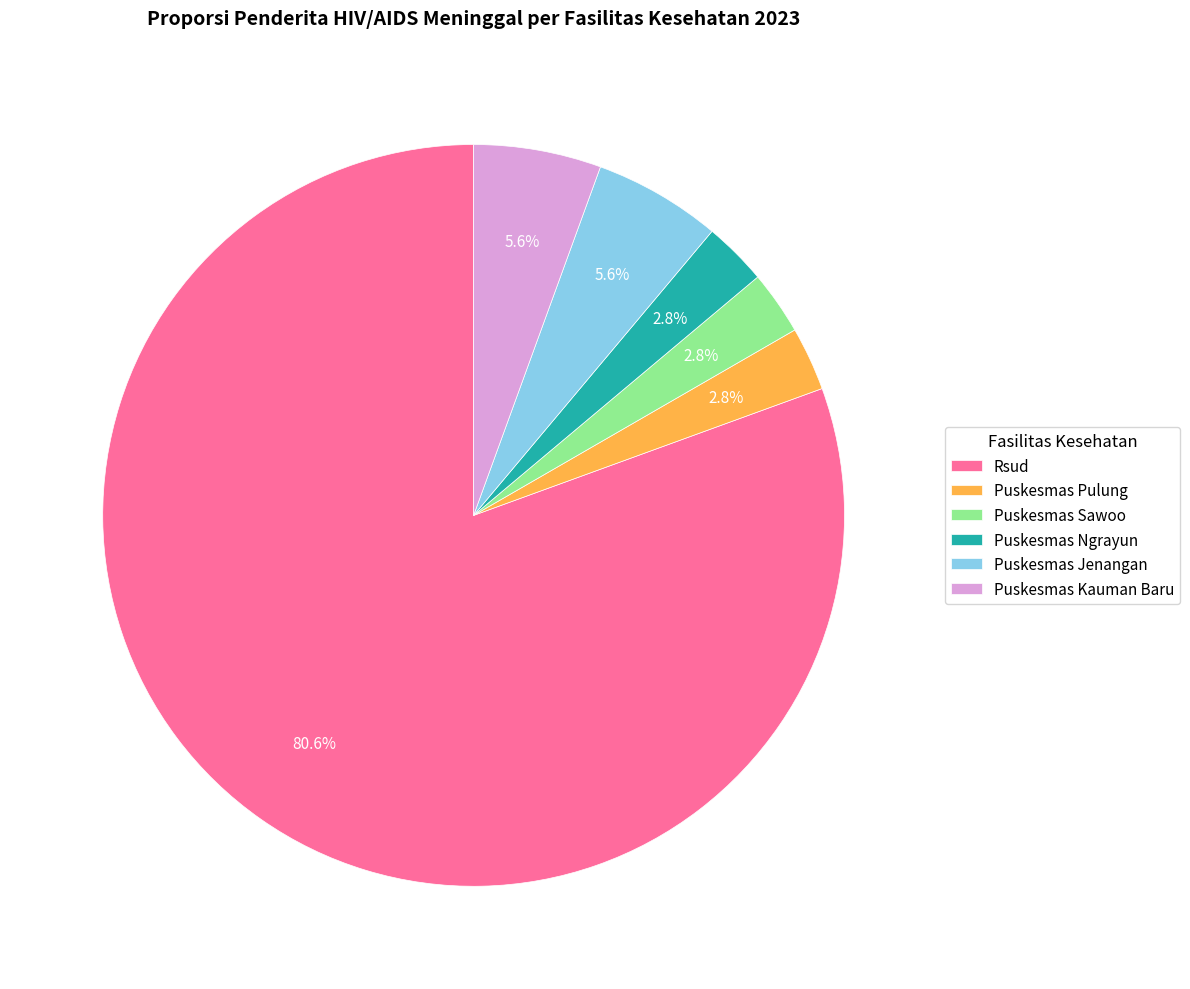

Do Puskesmas Pulung and Rsud together represent more than half of the pie?

Yes